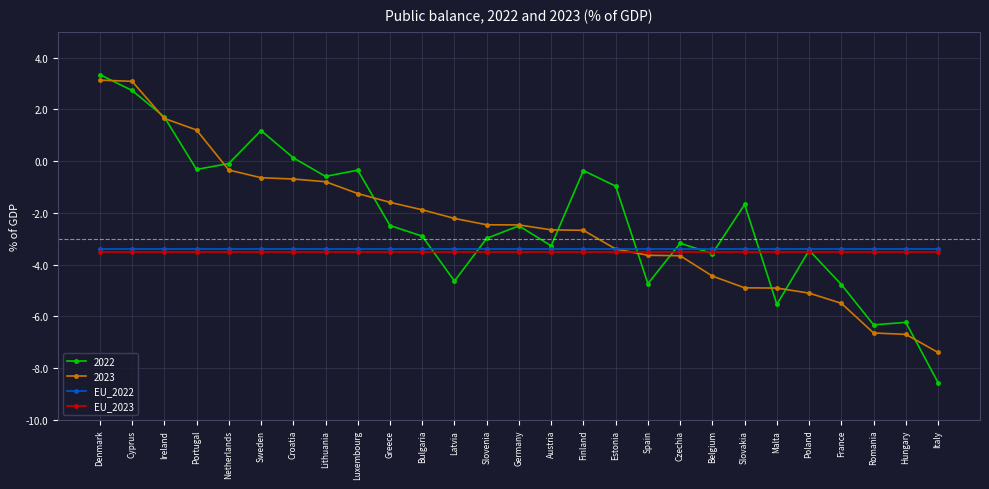

What is the highest value of the EU_2022 series?

-3.4